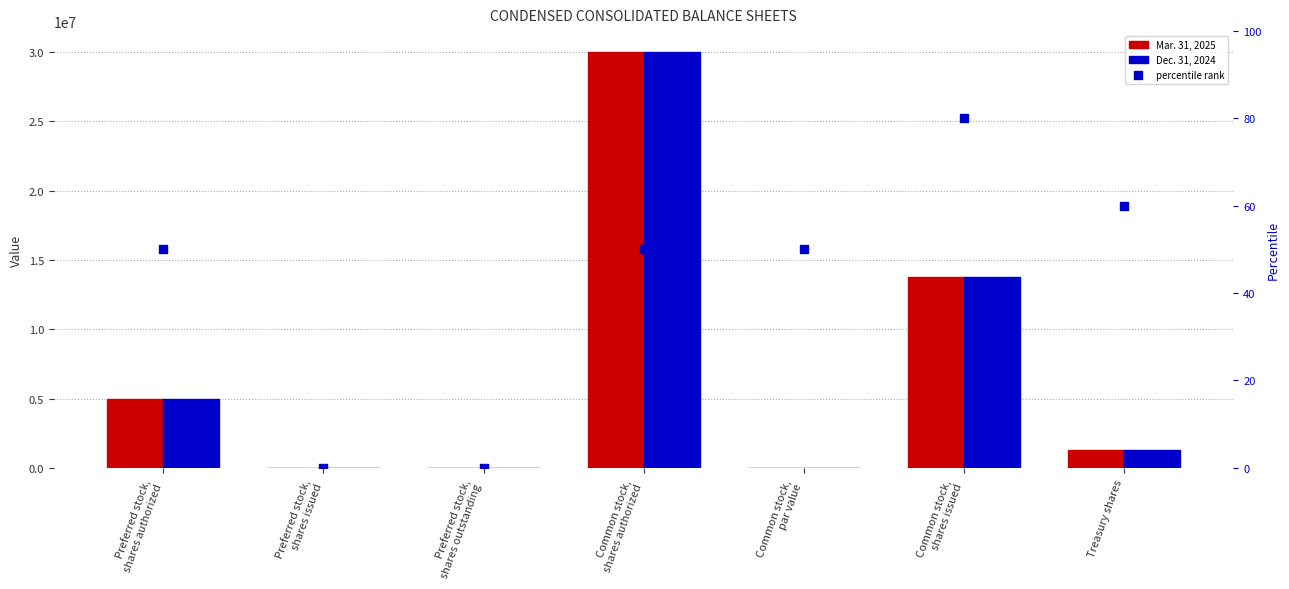

What is the total value across all series at Common stock,
shares authorized?

60000050.0